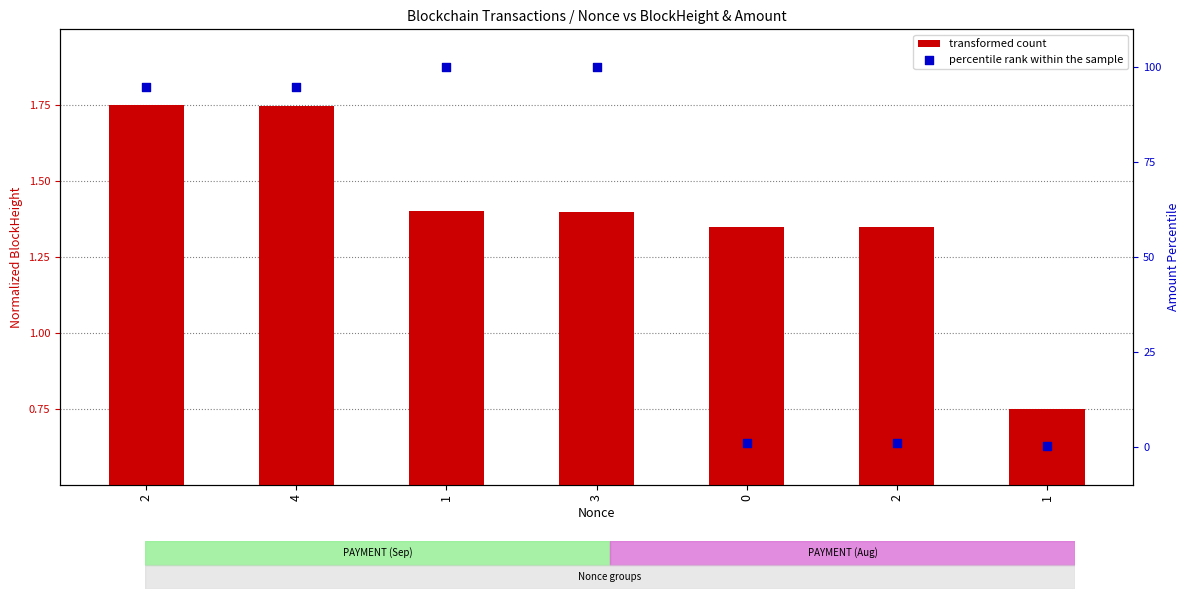

Which series contains the lowest Y value?

percentile rank within the sample